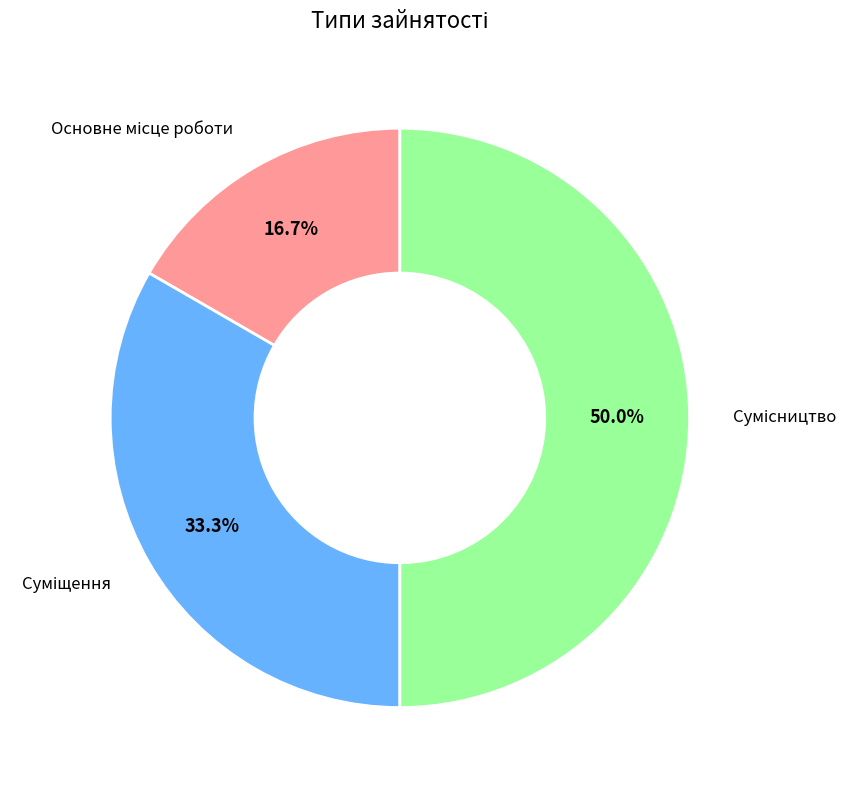

What is the smallest slice in the pie chart?

Основне місце роботи